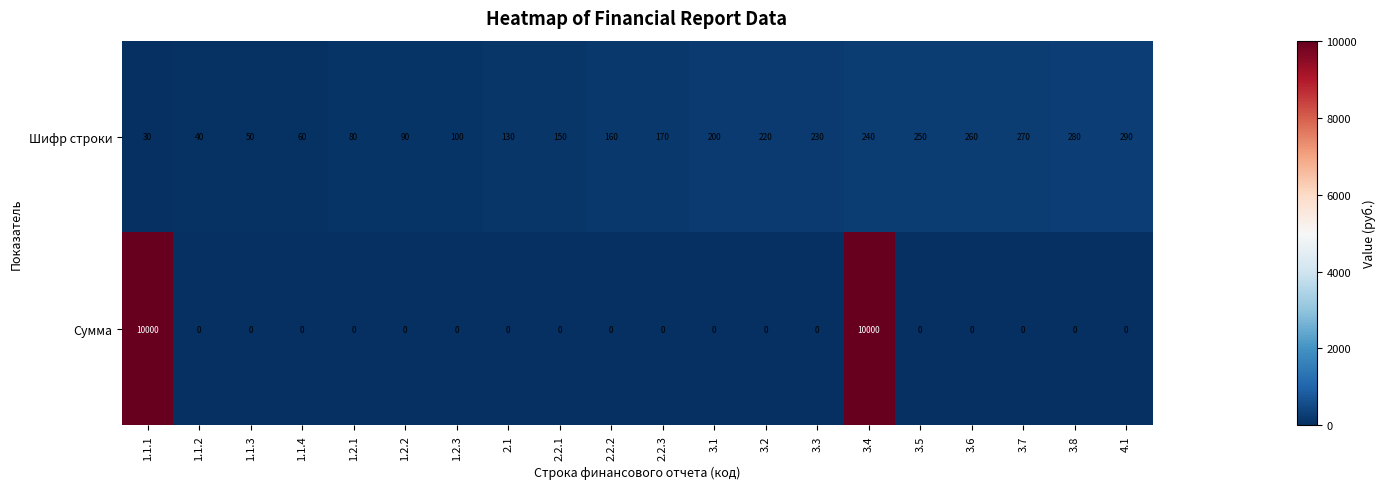

Rank the series at 3.7 from lowest to highest value.

Сумма, Шифр строки